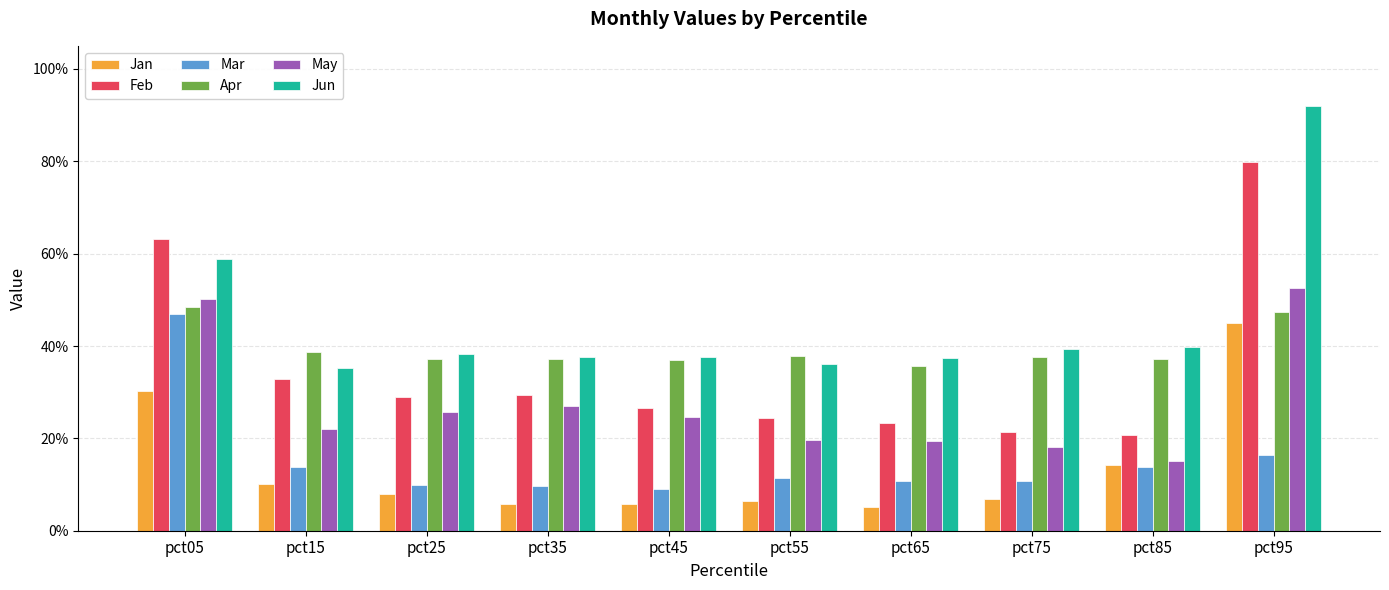

Reading right to left, what are all the values shown in this chart?

Jan: pct95=0.5	pct85=0.1	pct75=0.1	pct65=0.1	pct55=0.1	pct45=0.1	pct35=0.1	pct25=0.1	pct15=0.1	pct05=0.3
Feb: pct95=0.8	pct85=0.2	pct75=0.2	pct65=0.2	pct55=0.2	pct45=0.3	pct35=0.3	pct25=0.3	pct15=0.3	pct05=0.6
Mar: pct95=0.2	pct85=0.1	pct75=0.1	pct65=0.1	pct55=0.1	pct45=0.1	pct35=0.1	pct25=0.1	pct15=0.1	pct05=0.5
Apr: pct95=0.5	pct85=0.4	pct75=0.4	pct65=0.4	pct55=0.4	pct45=0.4	pct35=0.4	pct25=0.4	pct15=0.4	pct05=0.5
May: pct95=0.5	pct85=0.2	pct75=0.2	pct65=0.2	pct55=0.2	pct45=0.2	pct35=0.3	pct25=0.3	pct15=0.2	pct05=0.5
Jun: pct95=0.9	pct85=0.4	pct75=0.4	pct65=0.4	pct55=0.4	pct45=0.4	pct35=0.4	pct25=0.4	pct15=0.4	pct05=0.6